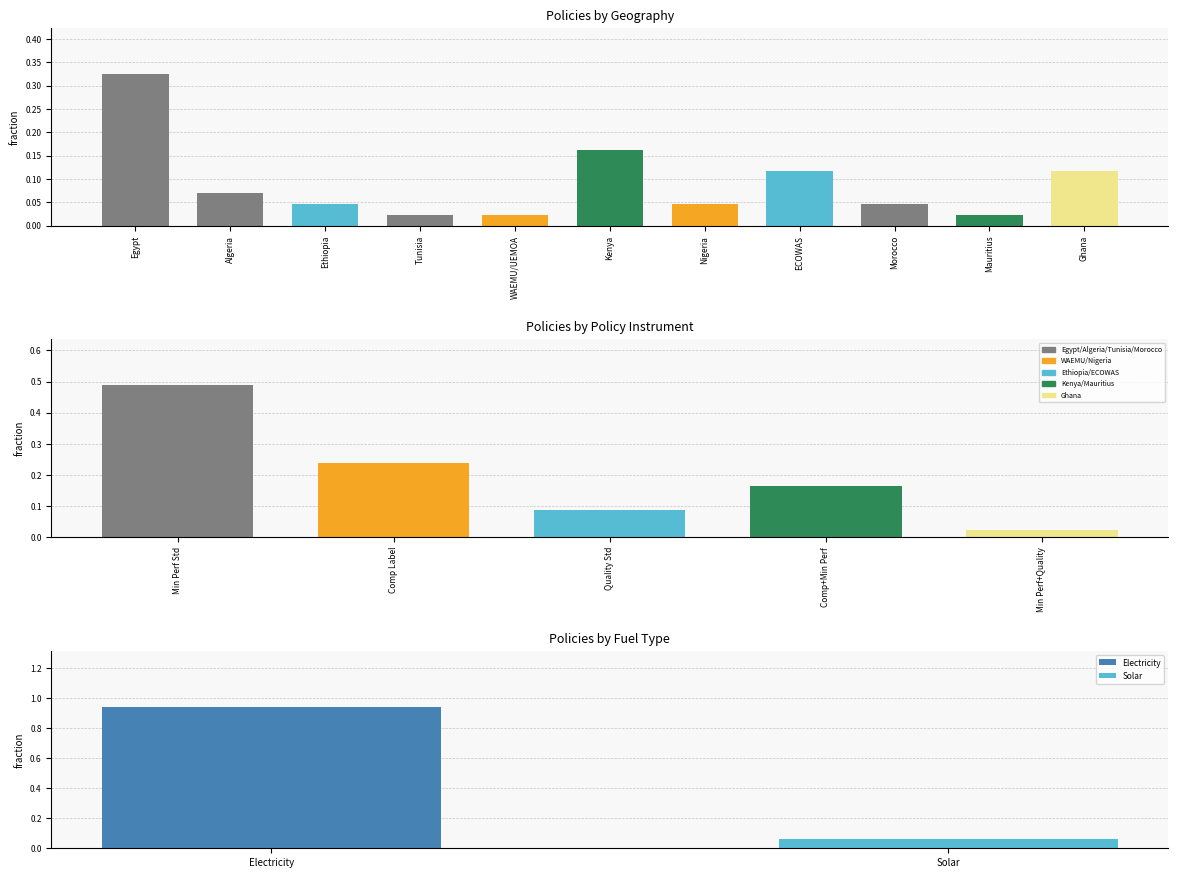

Does the chart contain stacked bars?

No